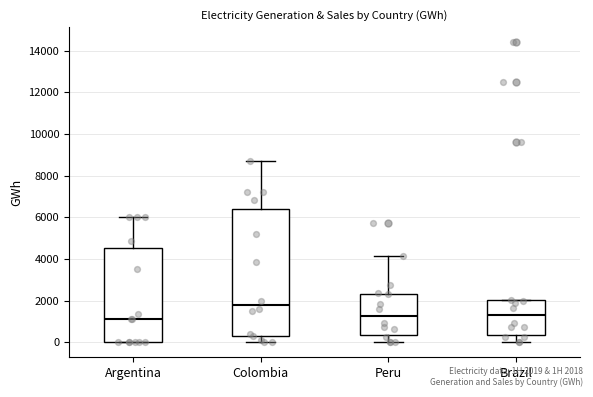

Reading left to right, read every box against the y-axis: the position of its median line, the range the box covers, and the ends of its whiskers. The values are not printed on the chart, so give them approximately, as read against the axis.

Argentina: median 1200, box 0 to 4600, whiskers 0 to 6000
Colombia: median 1800, box 400 to 6400, whiskers 0 to 8600
Peru: median 1200, box 400 to 2400, whiskers 0 to 4200
Brazil: median 1400, box 400 to 2000, whiskers 0 to 2000